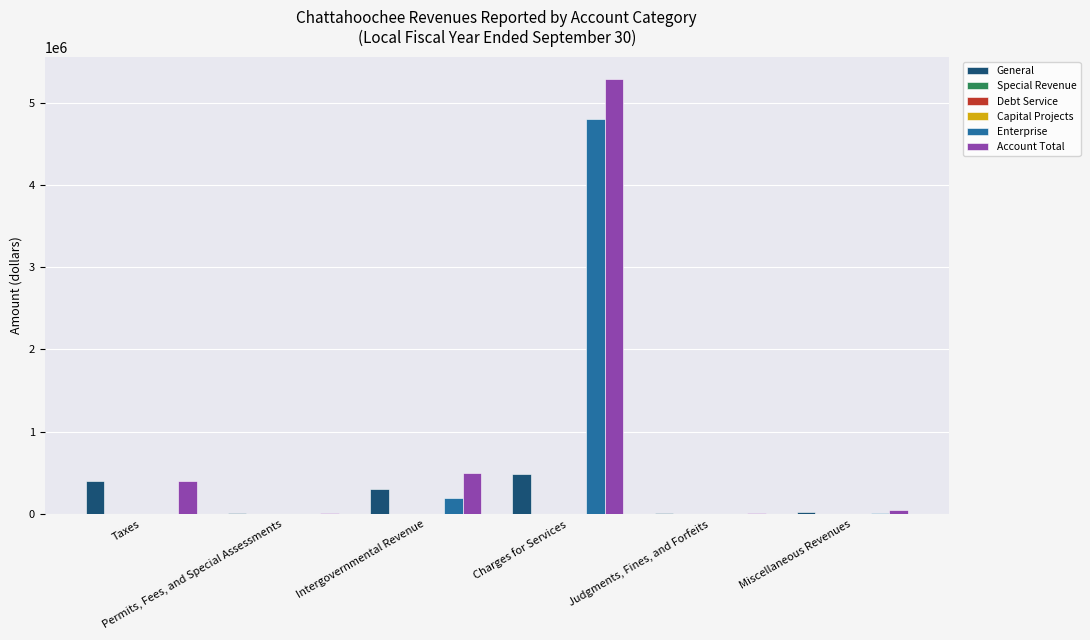

How many values in Enterprise are above zero?

3